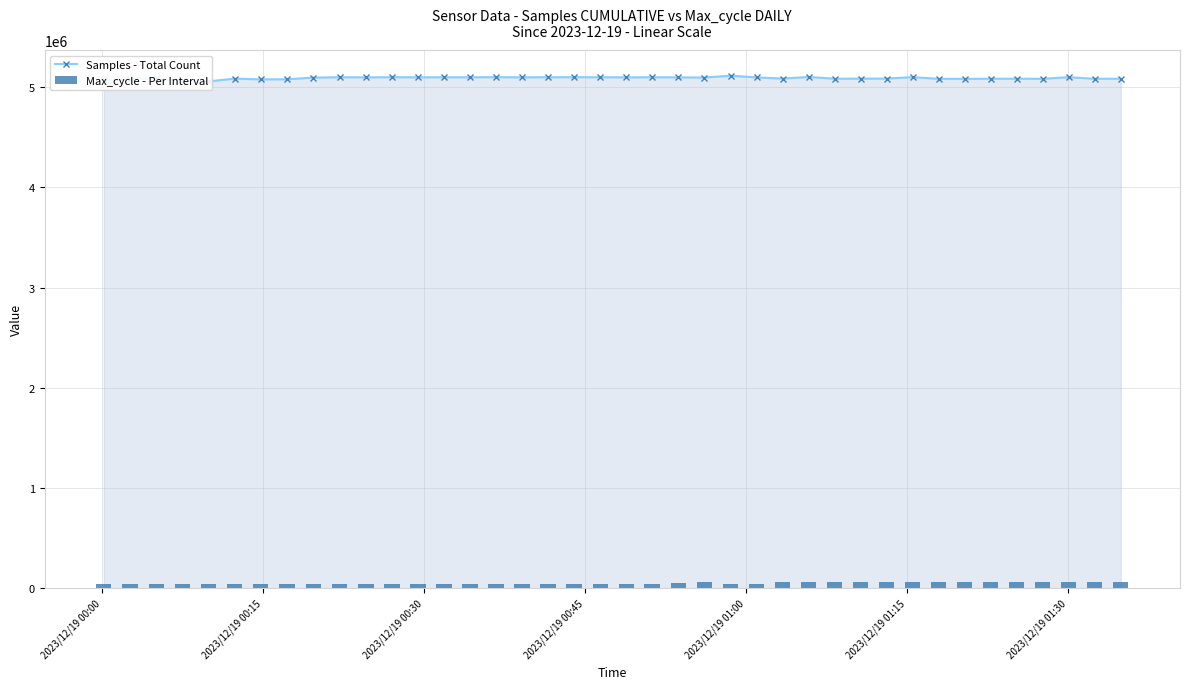

What is the average value of the Max_cycle - Per Interval series?

47757